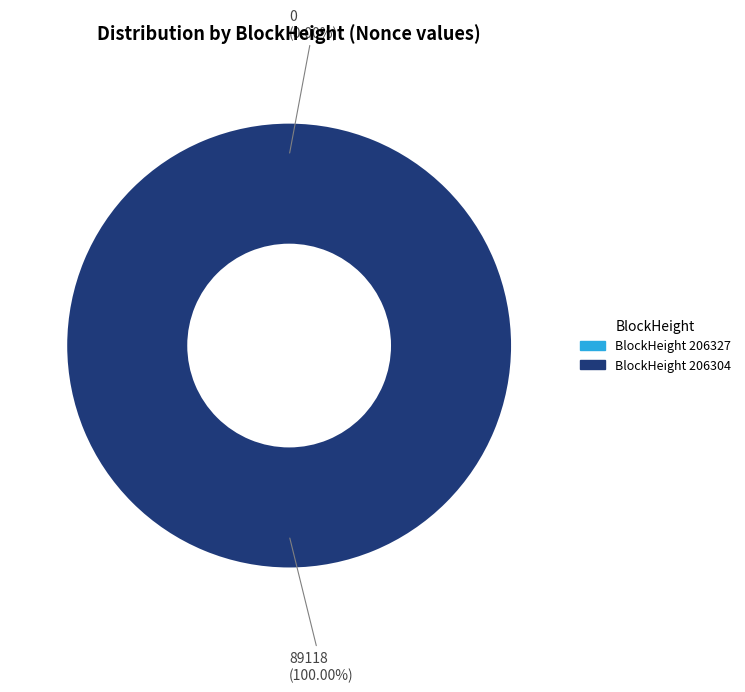

The 206304 slice represents 99% of the pie. True or false?

False